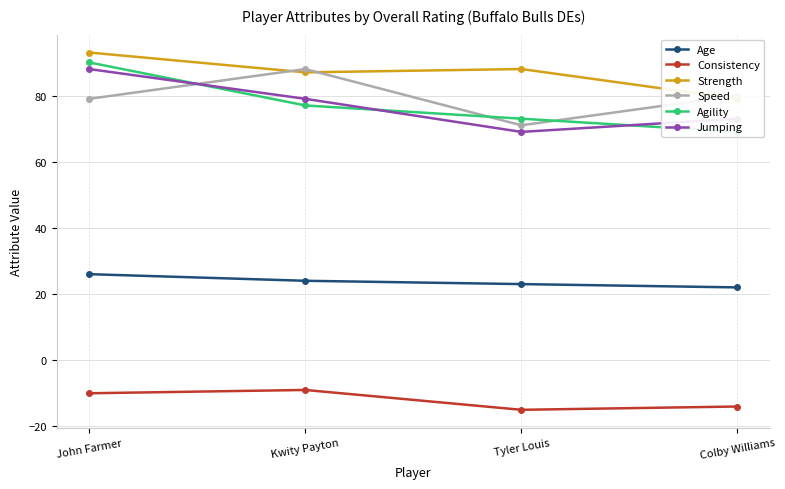

What is the value of the Age point at the 4th from the left?

22